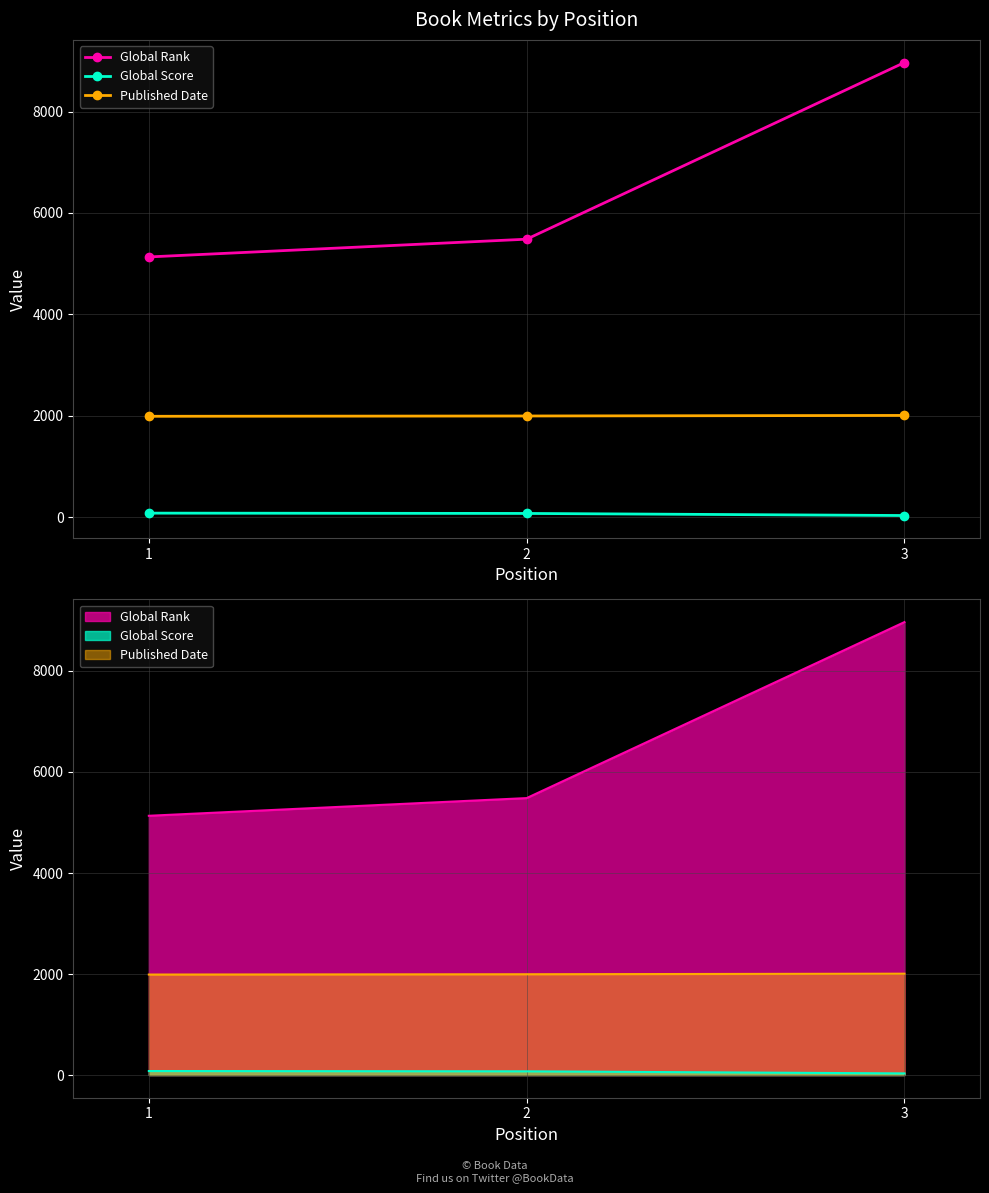

What is the minimum value for Global Score?

33